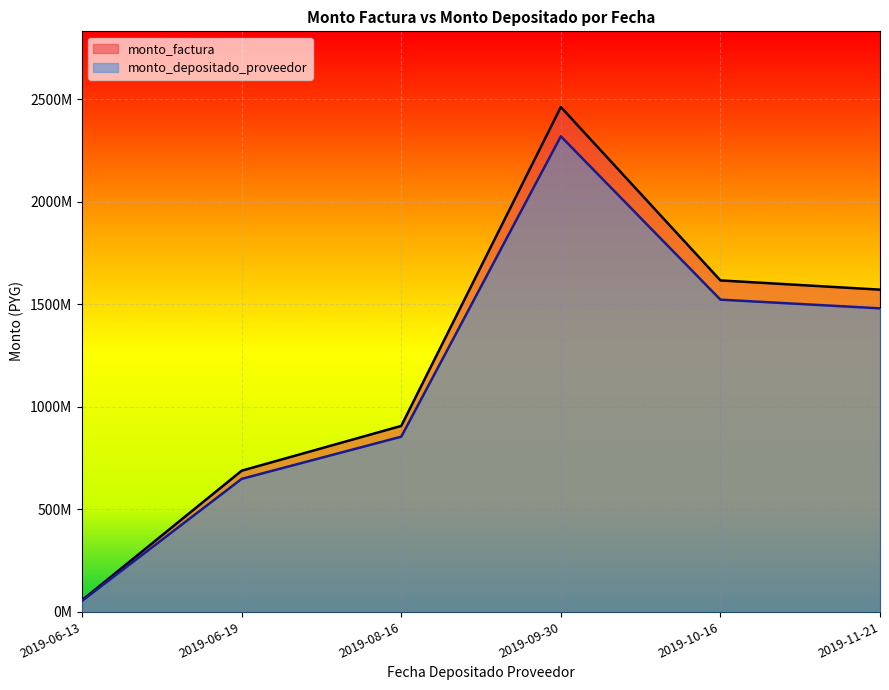

Is the value of monto_depositado_proveedor at 2019-06-19 greater than the value of monto_factura at 2019-10-16?

No